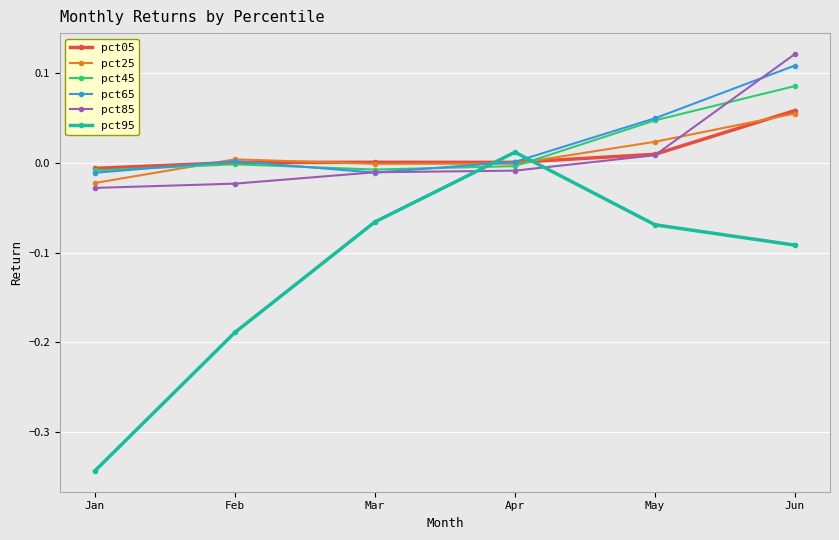

What are all the series names shown in the legend?

pct05, pct25, pct45, pct65, pct85, pct95